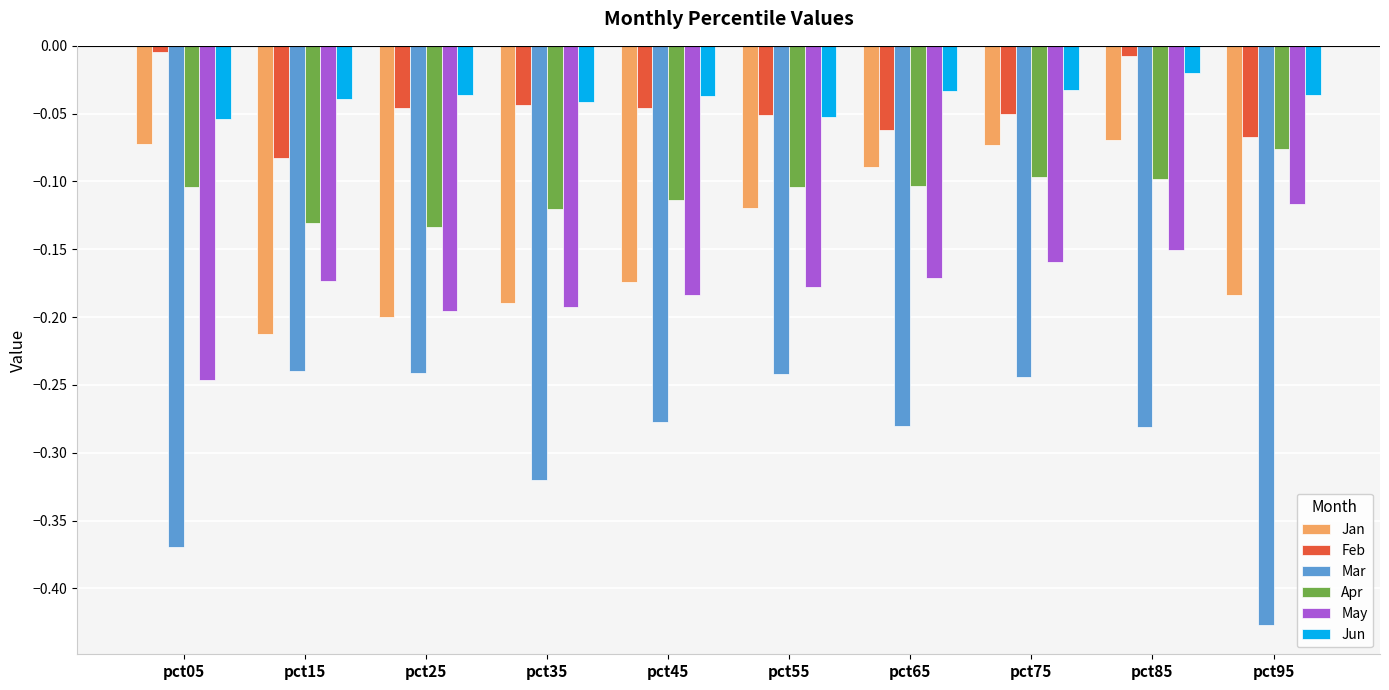

Which category has the lowest value across all series?

pct95